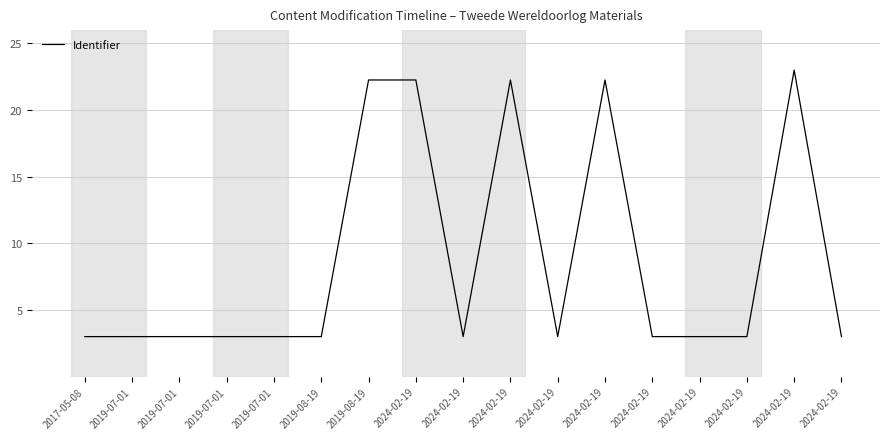

Reading left to right, transcribe all the data shown in this chart.

3.0	3.0	3.0	3.0	3.0	3.0	22.3	22.3	3.0	22.3	3.0	22.3	3.0	3.0	3.0	23.0	3.0